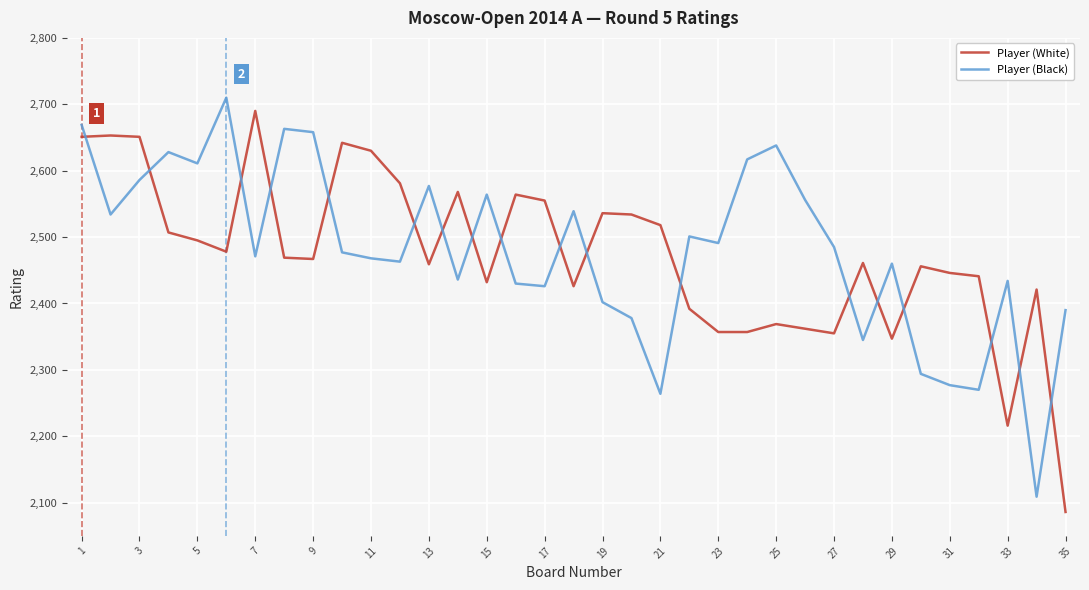

List the series in order of their peak value, lowest first.

Player (White), Player (Black)